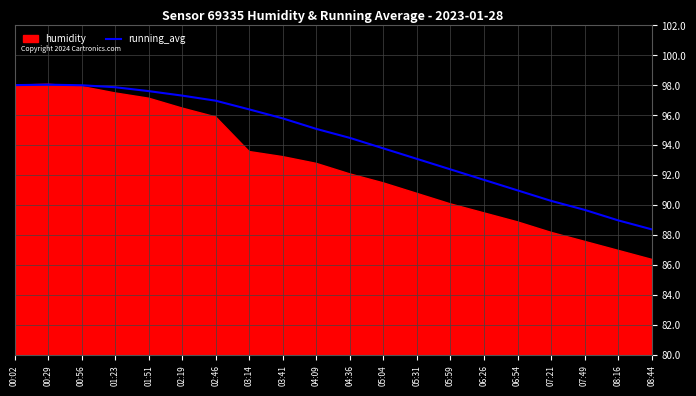

Is it true that running_avg equals 93.8 at 05:04?

True